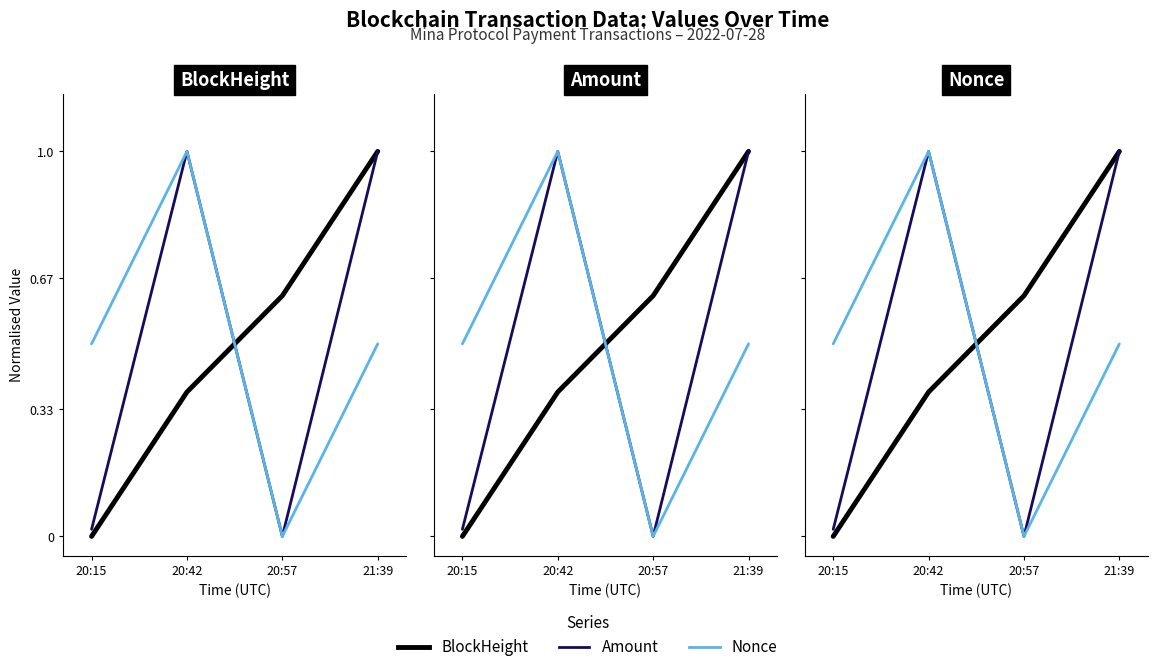

Does the chart display data point markers on the line(s)?

No